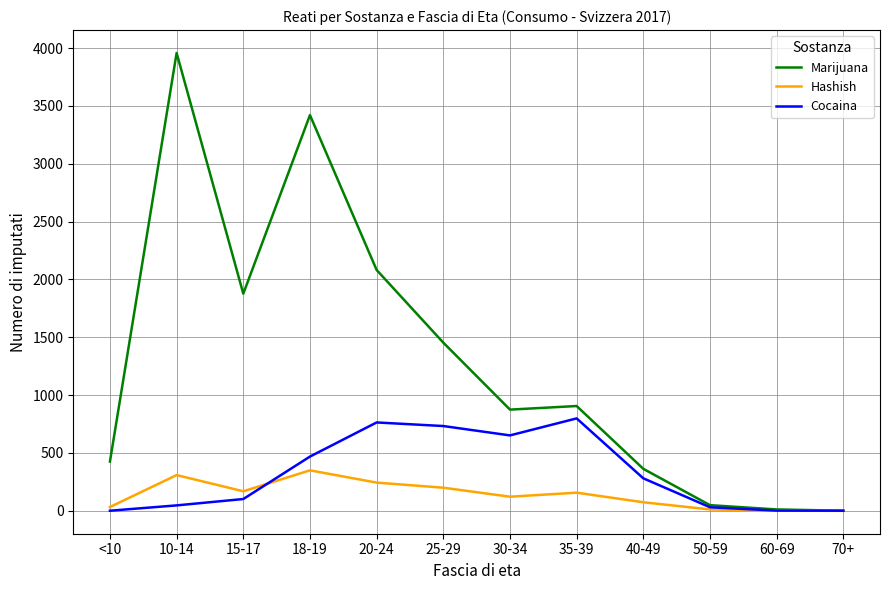

What is the highest value of the Cocaina series?

799